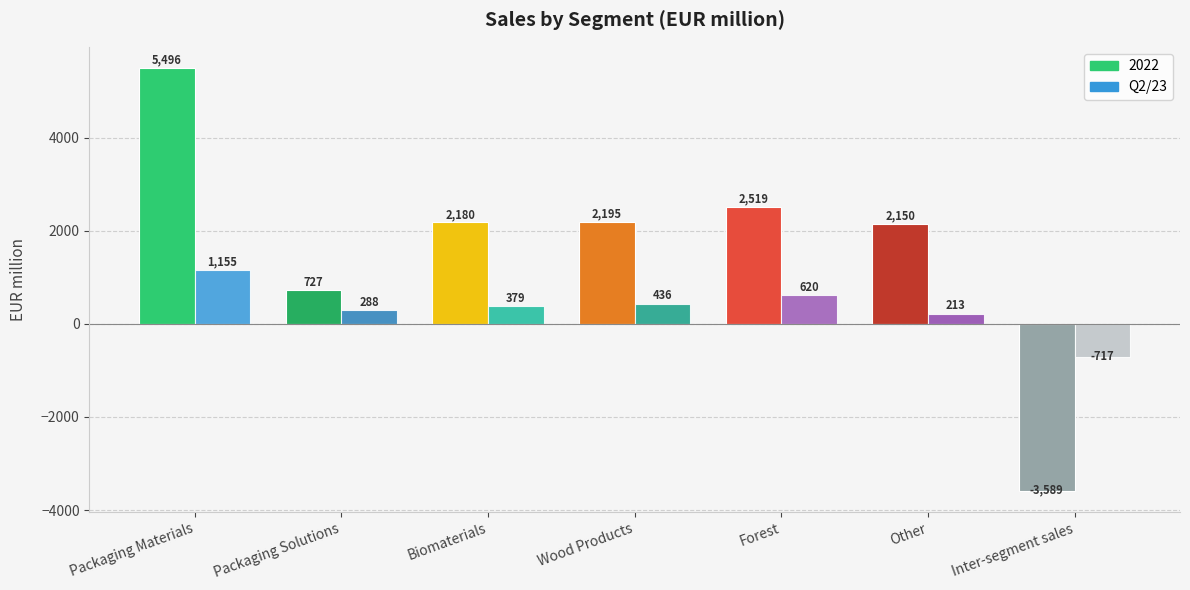

What is the sum of all Q2/23 values?

2374